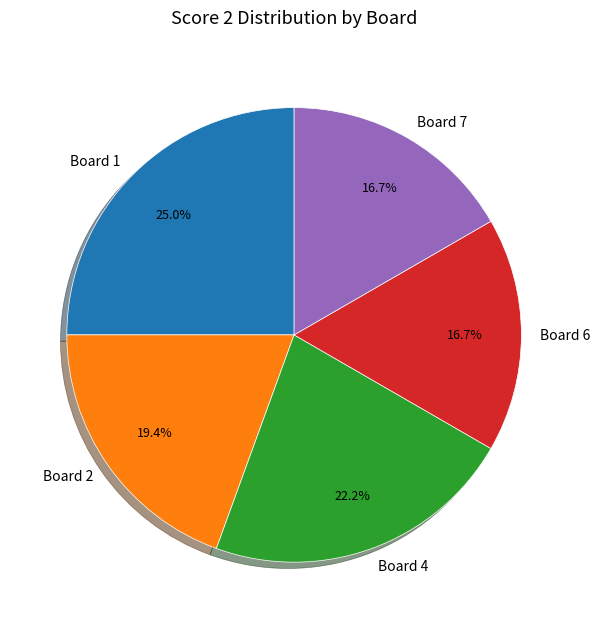

Is the sum of Board 6 and Board 2 greater than half?

No